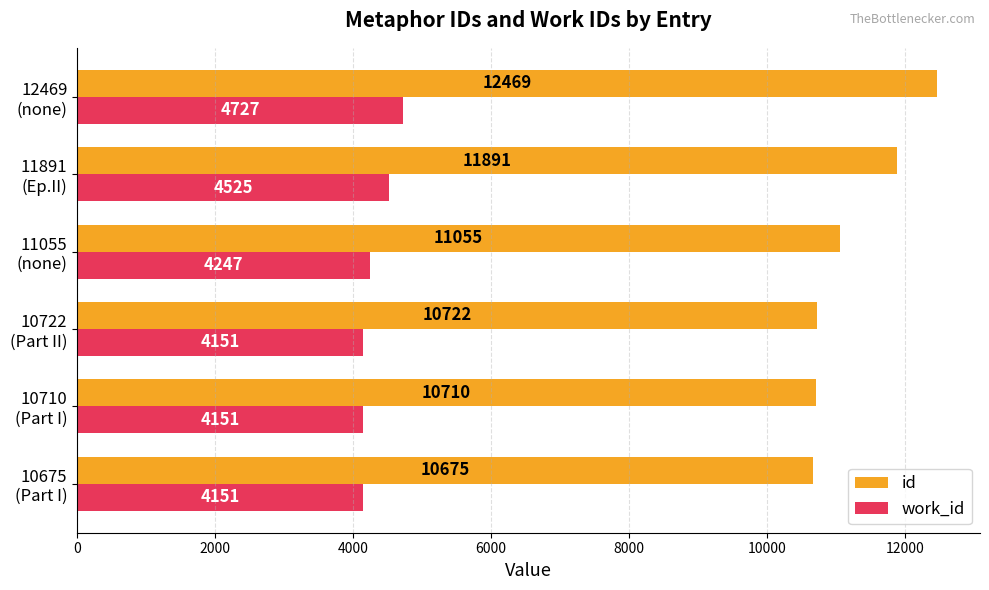

Rank the series by their average value, from highest to lowest.

id, work_id